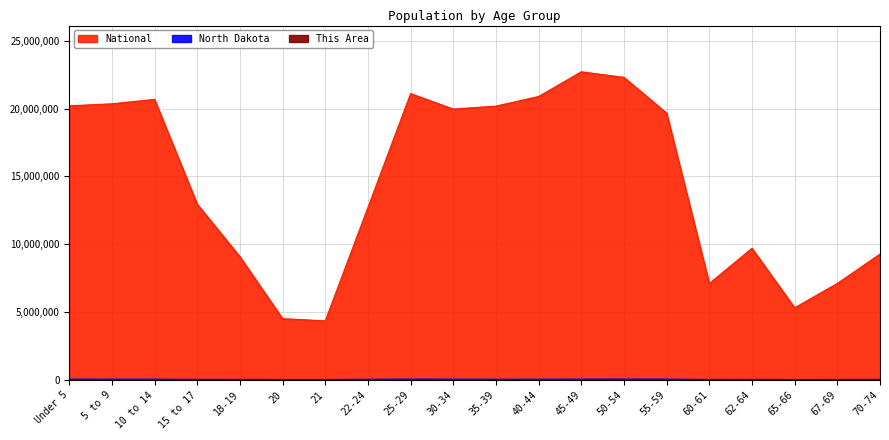

What is the difference between the maximum and minimum values in the North Dakota series?

38975.0